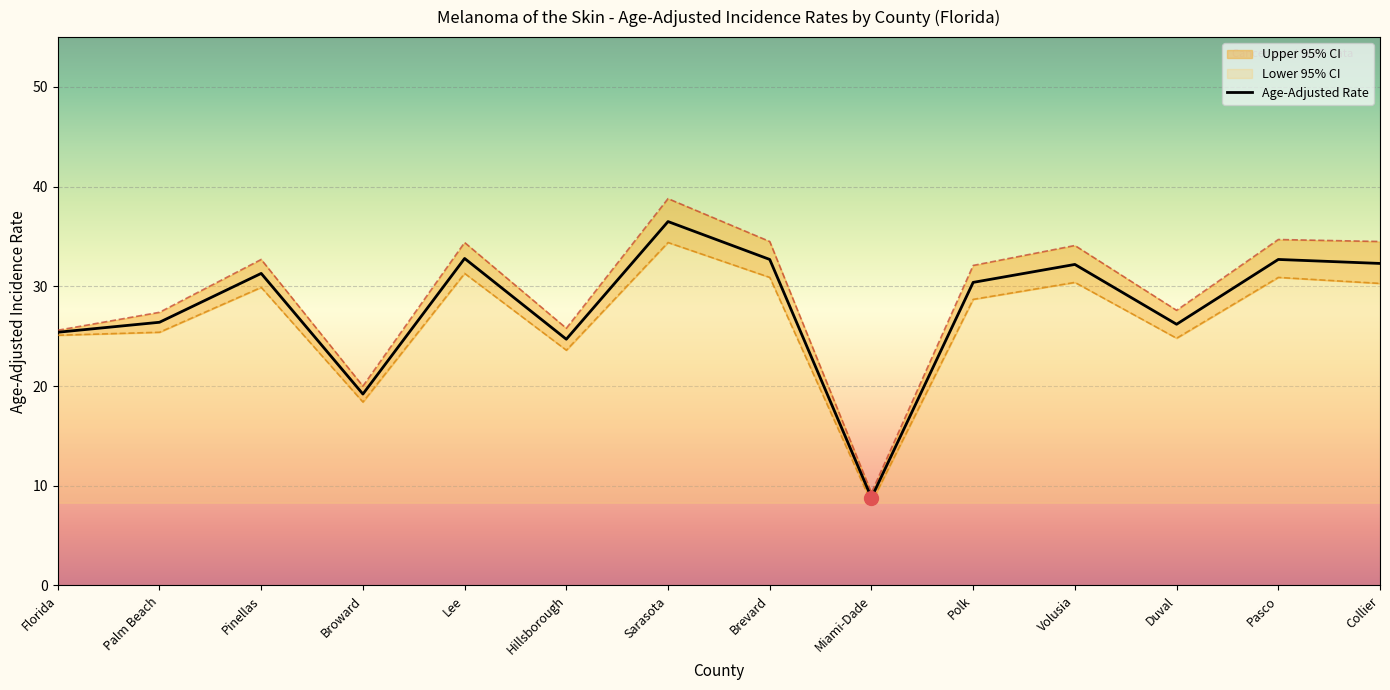

What is the sum of the Age-Adjusted Rate values at Pinellas and Sarasota?

67.8